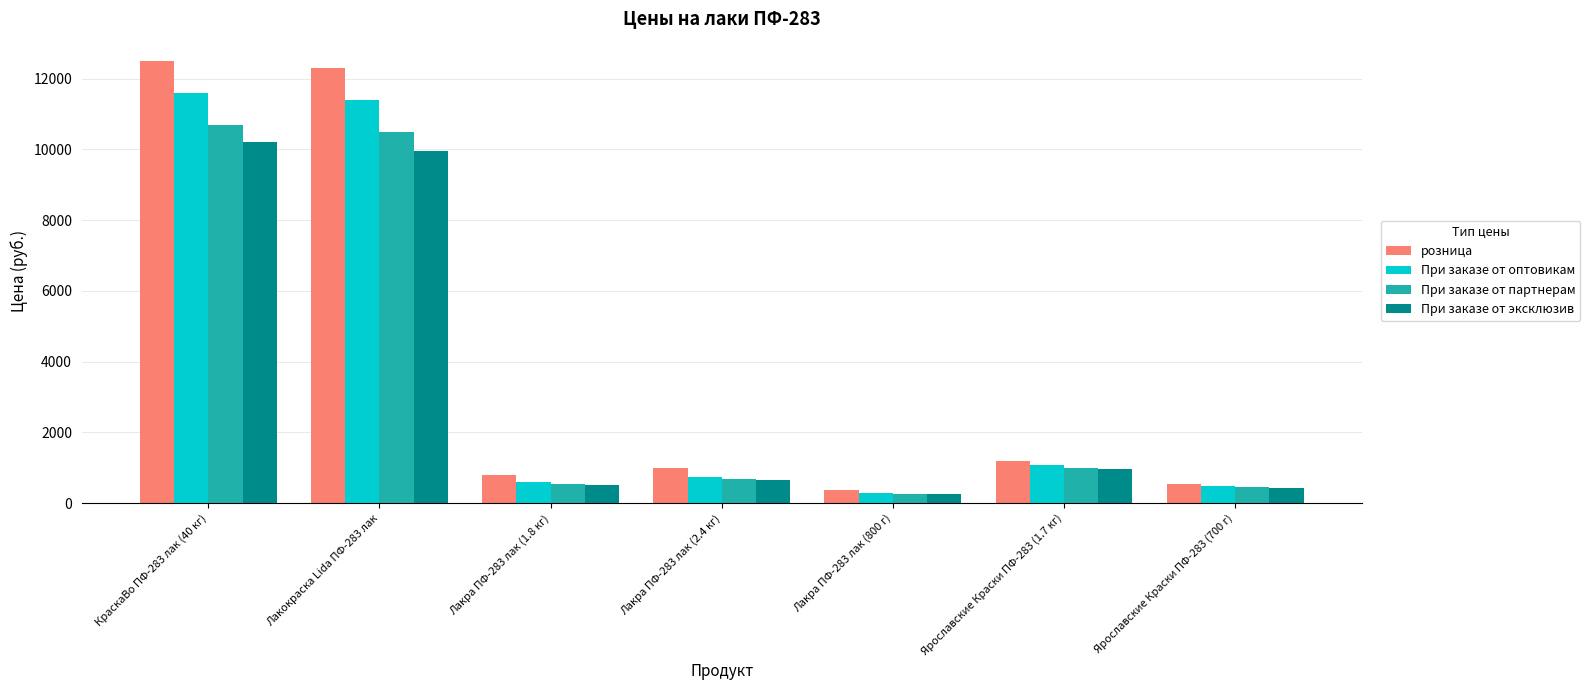

Rank the series by their average value, from lowest to highest.

При заказе от эксклюзив, При заказе от партнерам, При заказе от оптовикам, розница